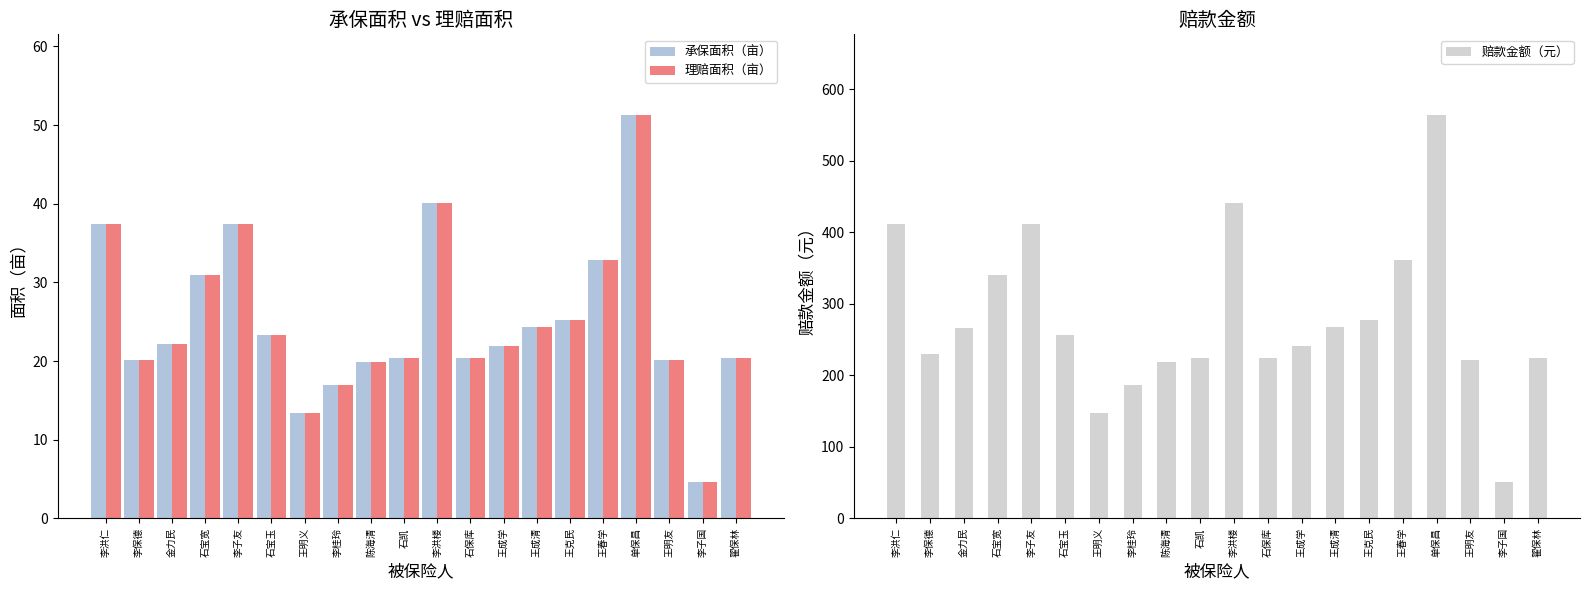

Is the value of 理赔面积（亩） at 王春学 greater than the value of 赔款金额（元） at 李洪楼?

No